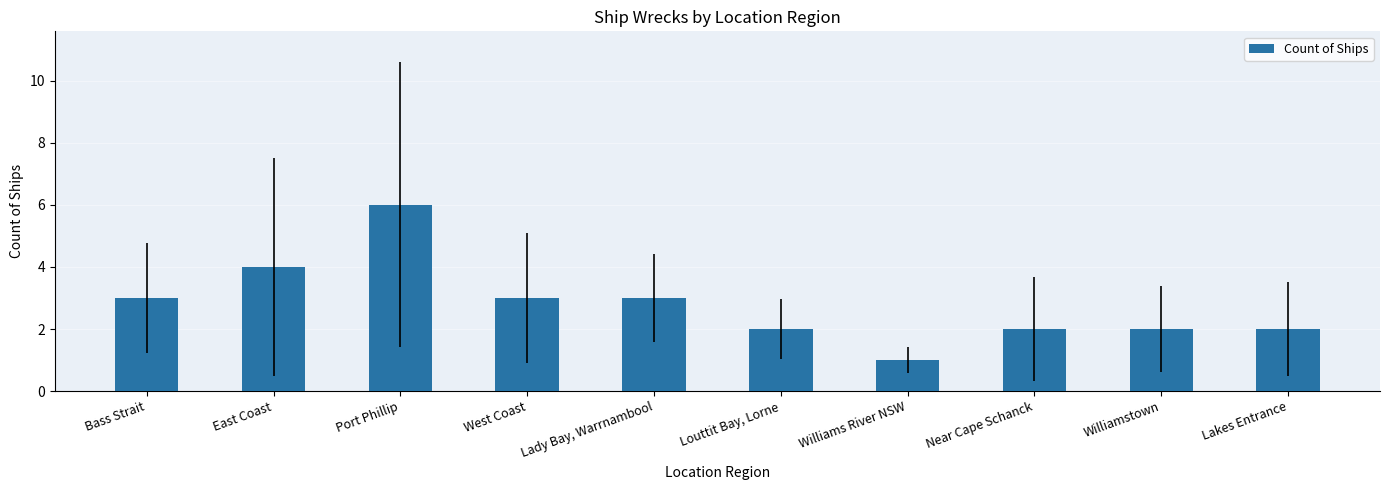

Reading right to left, what are all the values shown in this chart?

2	2	2	1	2	3	3	6	4	3